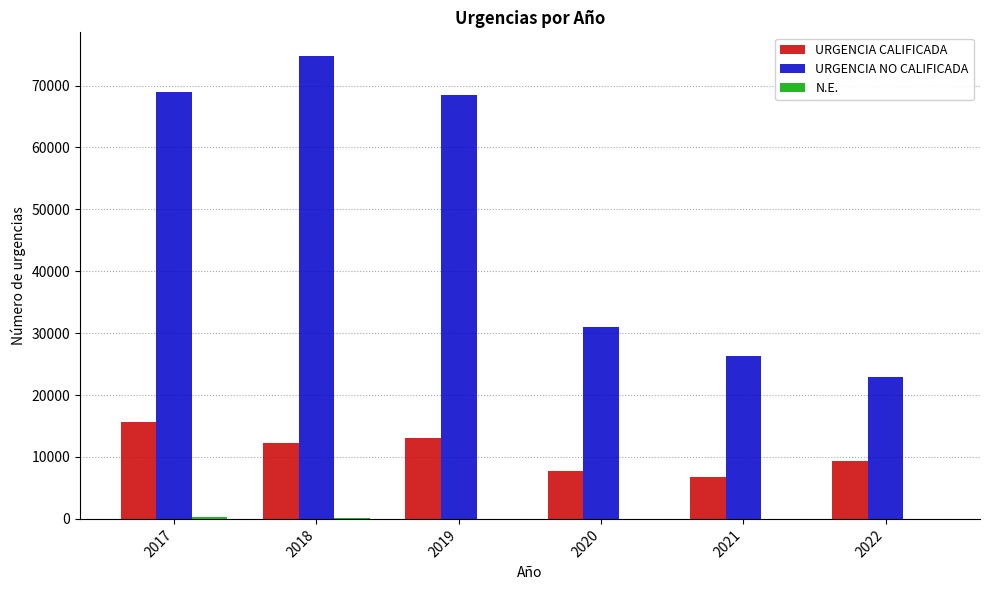

Between 2017 and 2022, which series saw the biggest shift?

URGENCIA NO CALIFICADA